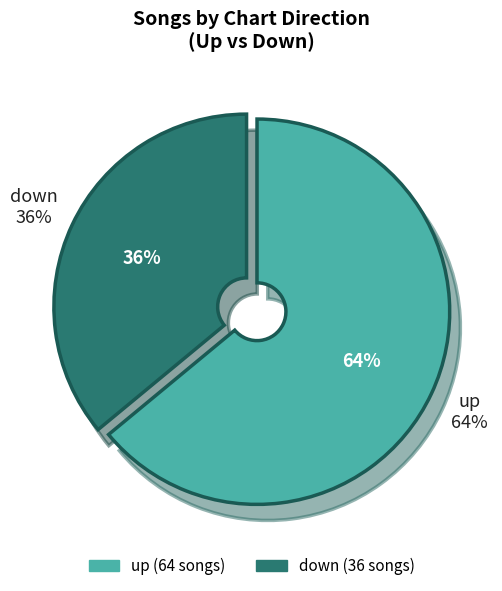

True or false: down accounts for 36% of the total.

True